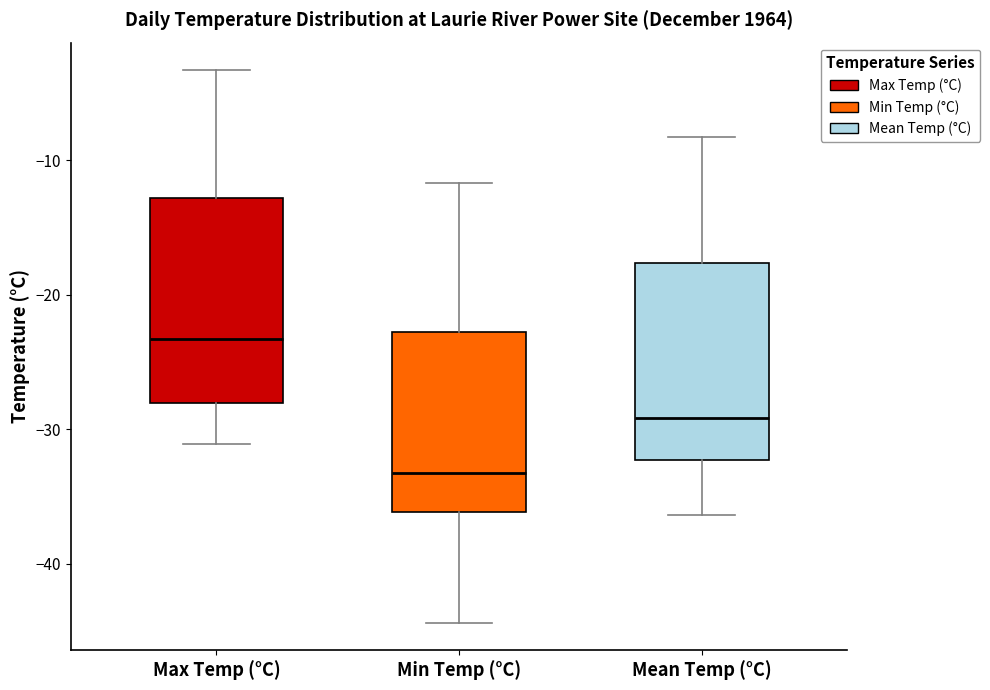

Where is the lower edge of the box for Max Temp (°C) on the y-axis? The values are not printed on the chart, so give them approximately, as read against the axis.

-28